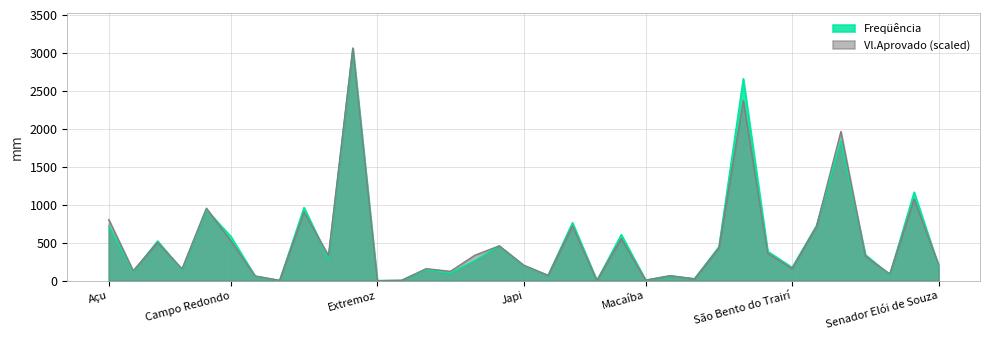

True or false: Freqüência has more than 0 points higher than both neighbors.

True